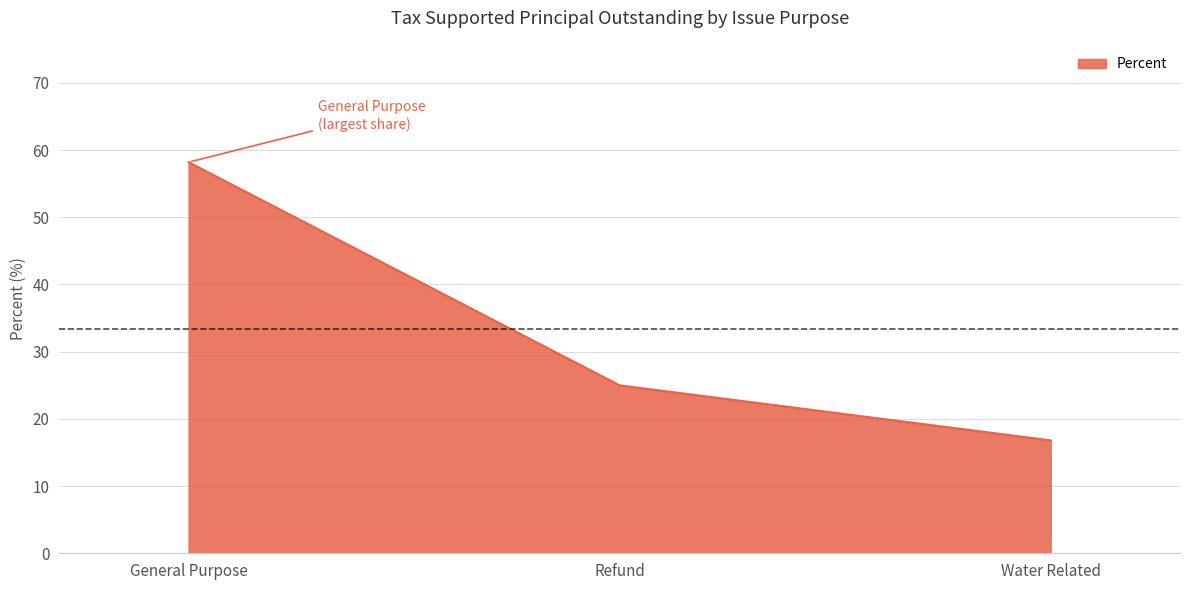

Which category has the lowest value across all series?

Water Related